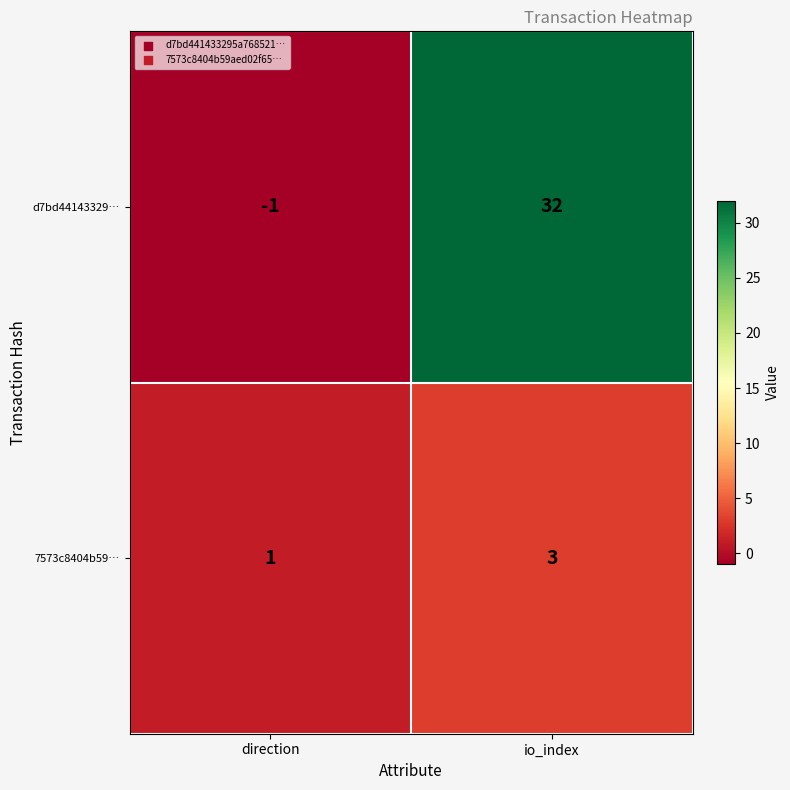

Reading left to right, extract all data points from this chart.

d7bd44143329…: direction=-1	io_index=32
7573c8404b59…: direction=1	io_index=3